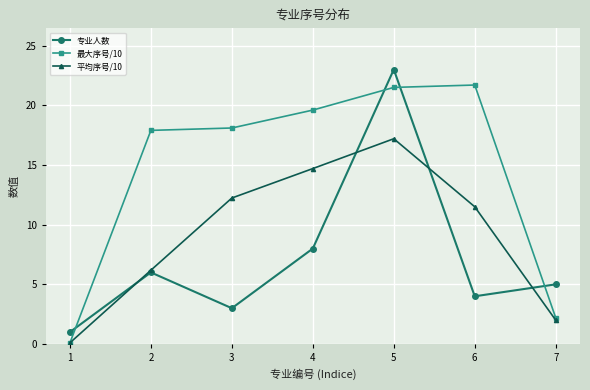

What are all the series names shown in the legend?

专业人数, 最大序号/10, 平均序号/10